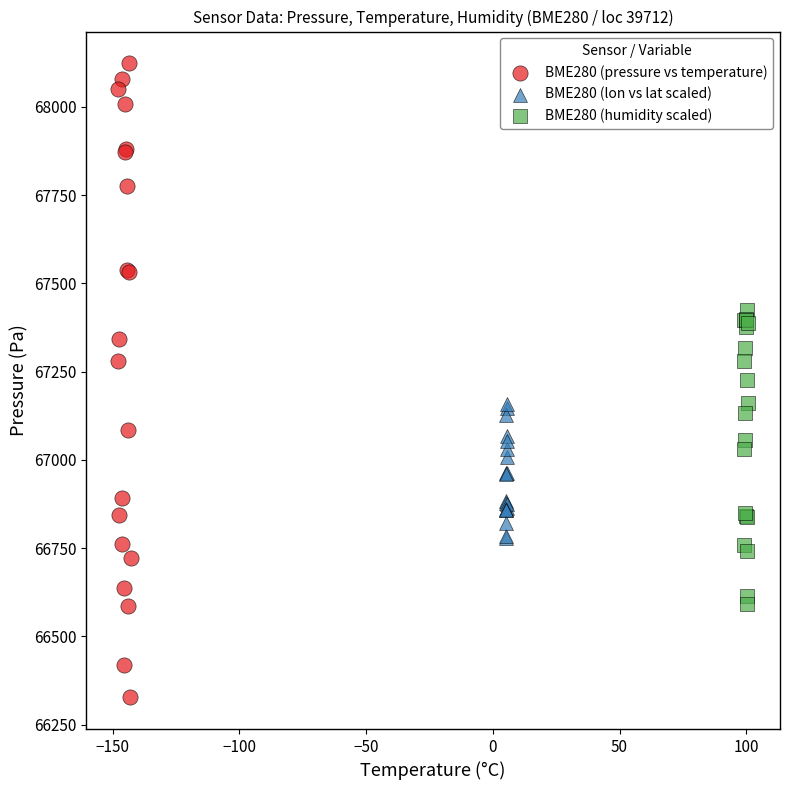

Which series reaches the minimum Y coordinate?

BME280 (pressure vs temperature)